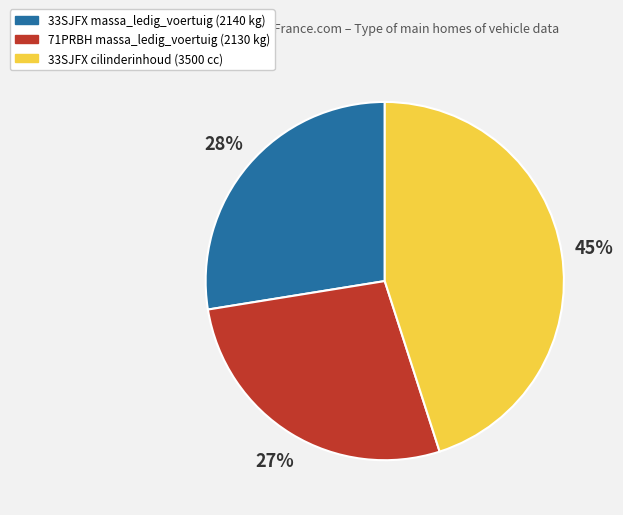

Does any single category account for the majority?

No